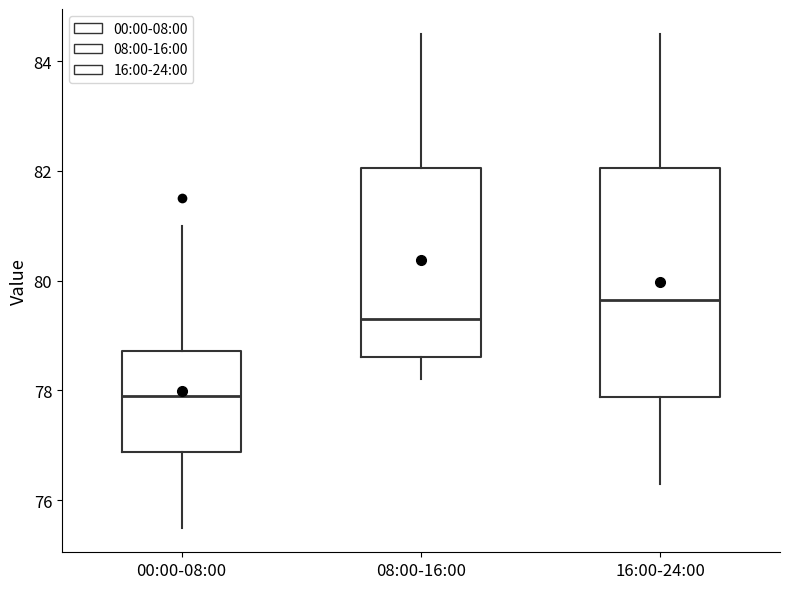

Reading left to right, read every box against the y-axis: the position of its median line, the range the box covers, and the ends of its whiskers. The values are not printed on the chart, so give them approximately, as read against the axis.

00:00-08:00: median 78.0, box 76.8 to 78.8, whiskers 75.6 to 81.0
08:00-16:00: median 79.4, box 78.6 to 82.0, whiskers 78.2 to 84.6
16:00-24:00: median 79.6, box 77.8 to 82.0, whiskers 76.4 to 84.6